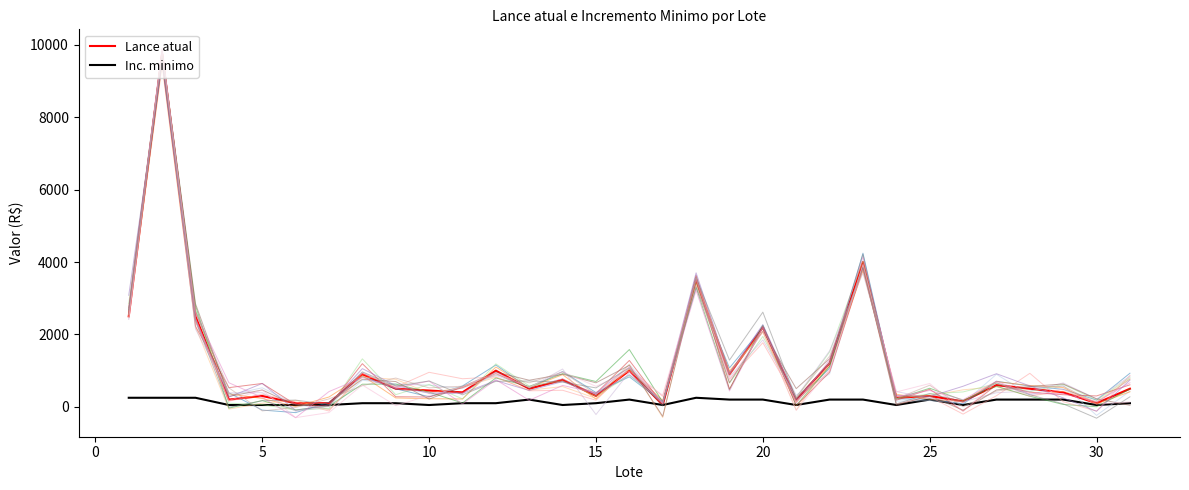

How many distinct data groups are displayed?

17